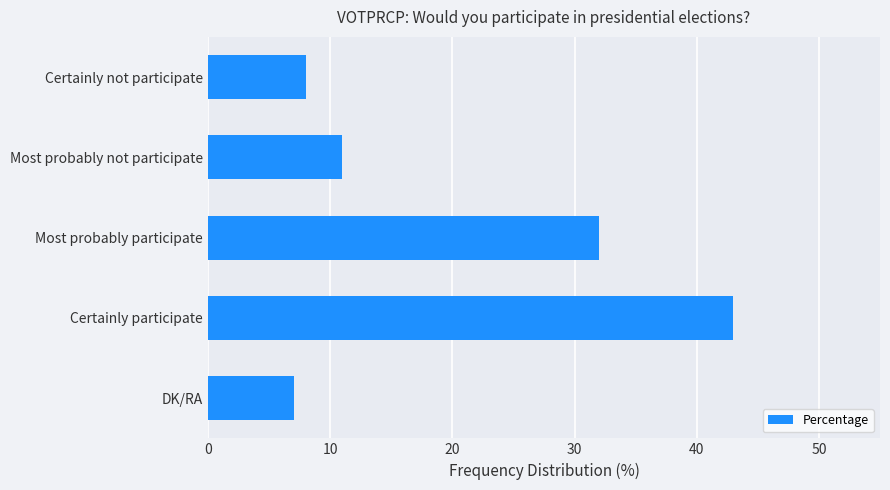

List the labels in order of value, largest first.

Certainly participate, Most probably participate, Most probably not participate, Certainly not participate, DK/RA